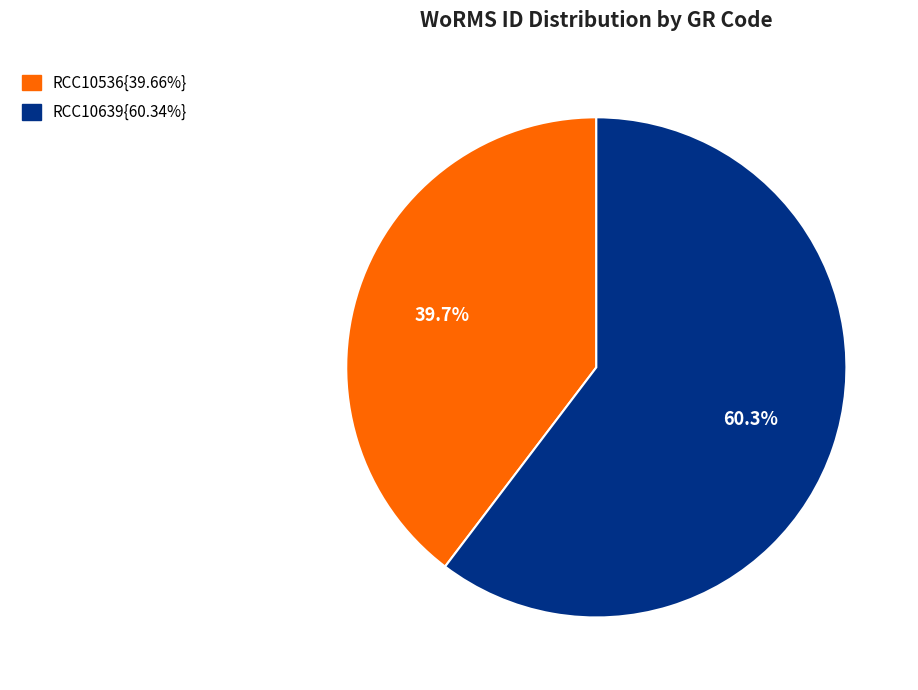

Is there any slice that represents more than half of the pie?

Yes